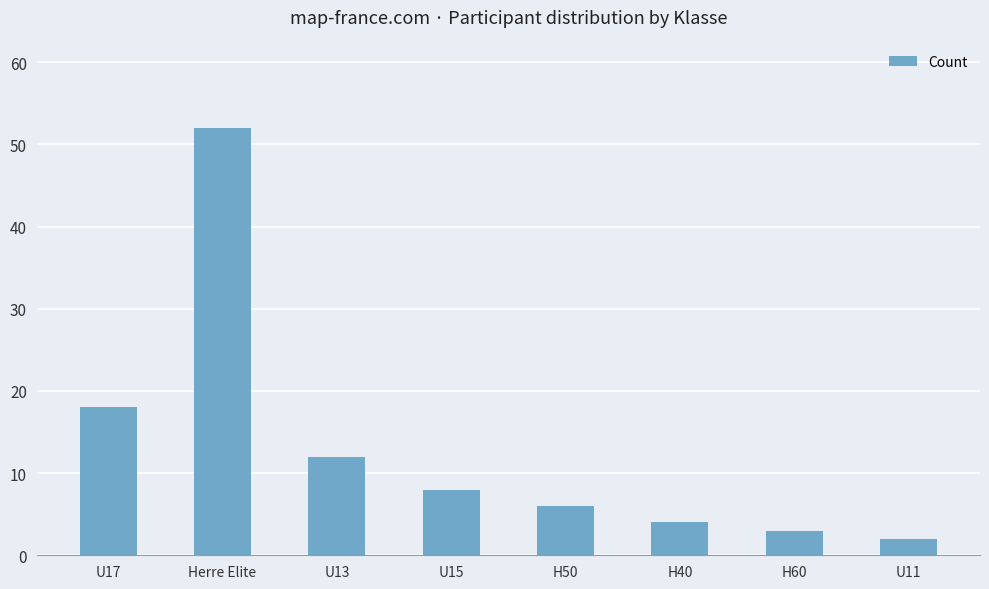

Reading left to right, what are all the values shown in this chart?

U17=18	Herre Elite=52	U13=12	U15=8	H50=6	H40=4	H60=3	U11=2